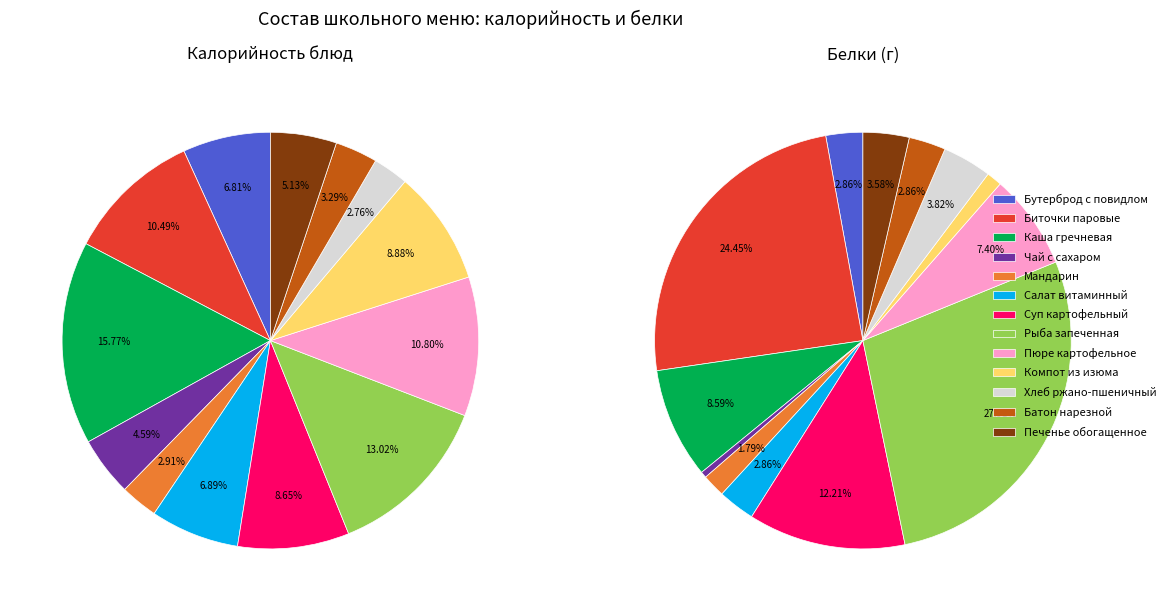

To the nearest percent, what is the combined percentage of Мандарин and Компот из изюма?

3%